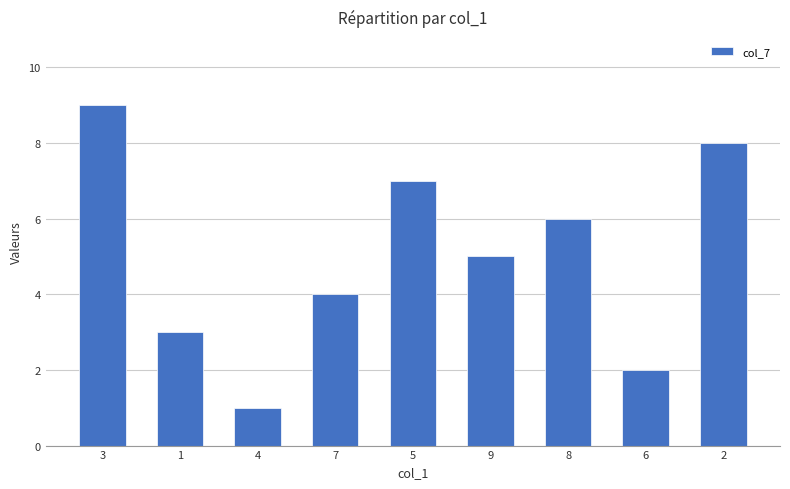

What is the change in value from 8 to 2?

+2